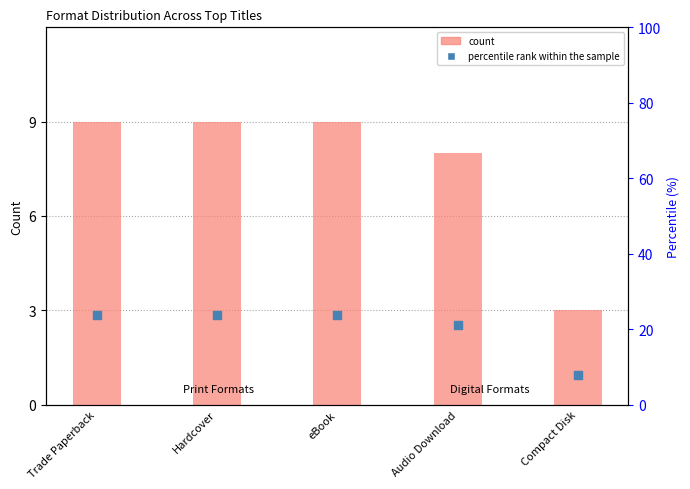

Which series reaches the minimum Y coordinate?

count